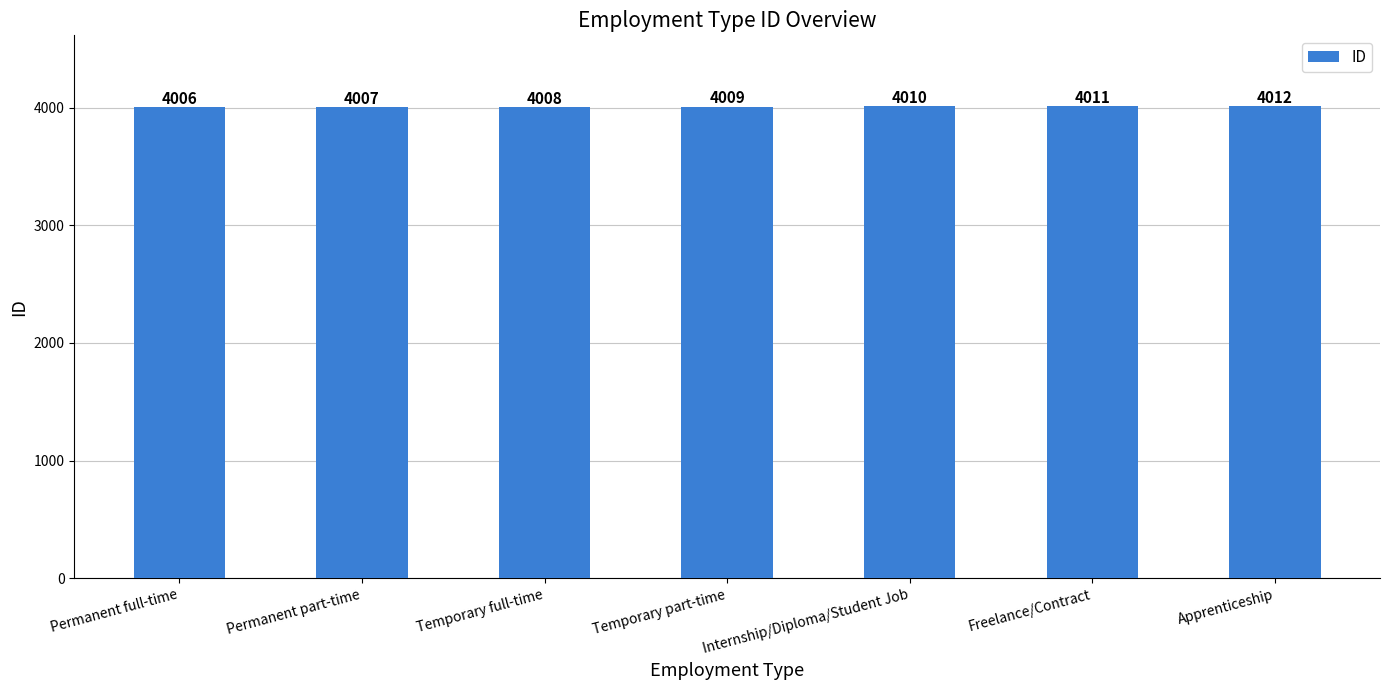

Reading left to right, transcribe all the data shown in this chart.

4006	4007	4008	4009	4010	4011	4012